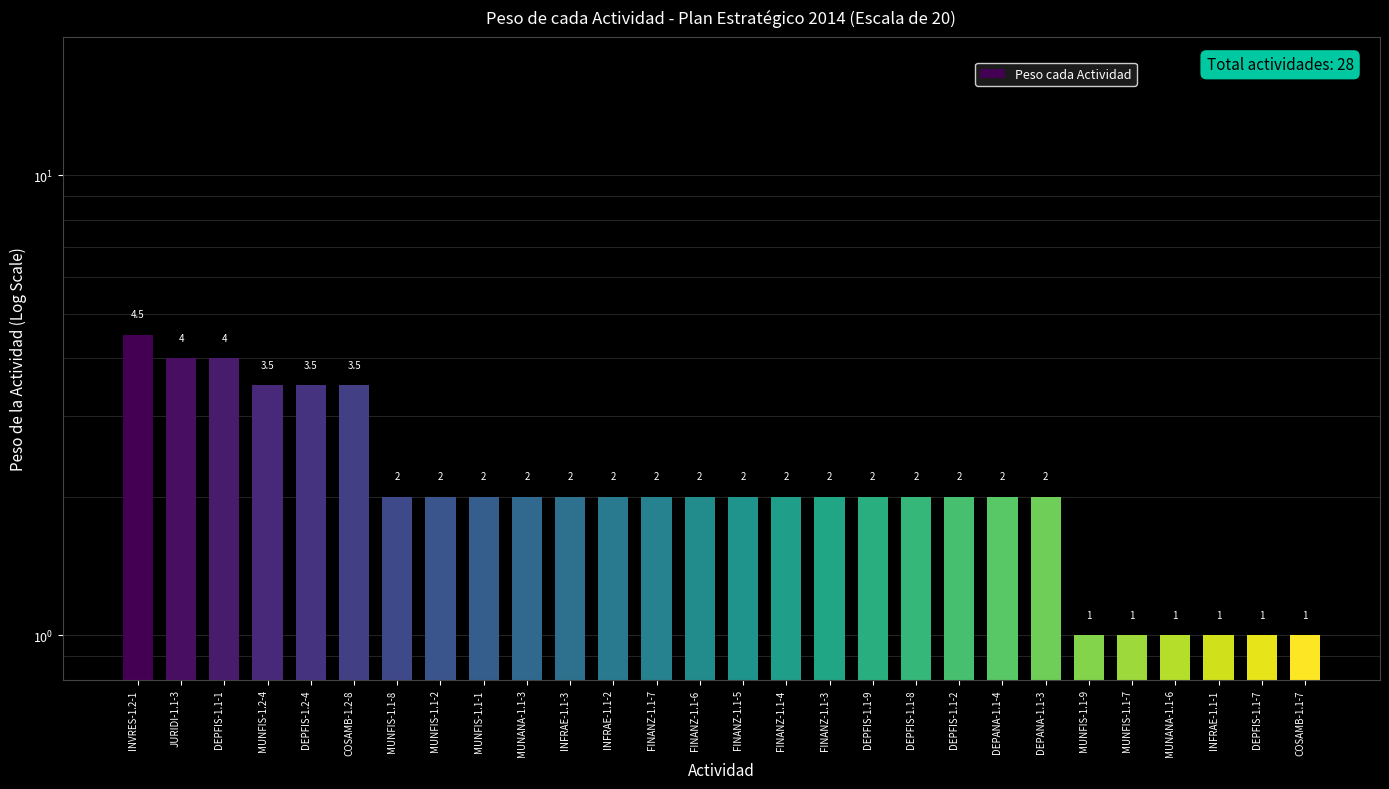

Reading left to right, extract all data points from this chart.

INVRES-1.2-1=4.5	JURIDI-1.1-3=4.0	DEPFIS-1.1-1=4.0	MUNFIS-1.2-4=3.5	DEPFIS-1.2-4=3.5	COSAMB-1.2-8=3.5	MUNFIS-1.1-8=2.0	MUNFIS-1.1-2=2.0	MUNFIS-1.1-1=2.0	MUNANA-1.1-3=2.0	INFRAE-1.1-3=2.0	INFRAE-1.1-2=2.0	FINANZ-1.1-7=2.0	FINANZ-1.1-6=2.0	FINANZ-1.1-5=2.0	FINANZ-1.1-4=2.0	FINANZ-1.1-3=2.0	DEPFIS-1.1-9=2.0	DEPFIS-1.1-8=2.0	DEPFIS-1.1-2=2.0	DEPANA-1.1-4=2.0	DEPANA-1.1-3=2.0	MUNFIS-1.1-9=1.0	MUNFIS-1.1-7=1.0	MUNANA-1.1-6=1.0	INFRAE-1.1-1=1.0	DEPFIS-1.1-7=1.0	COSAMB-1.1-7=1.0